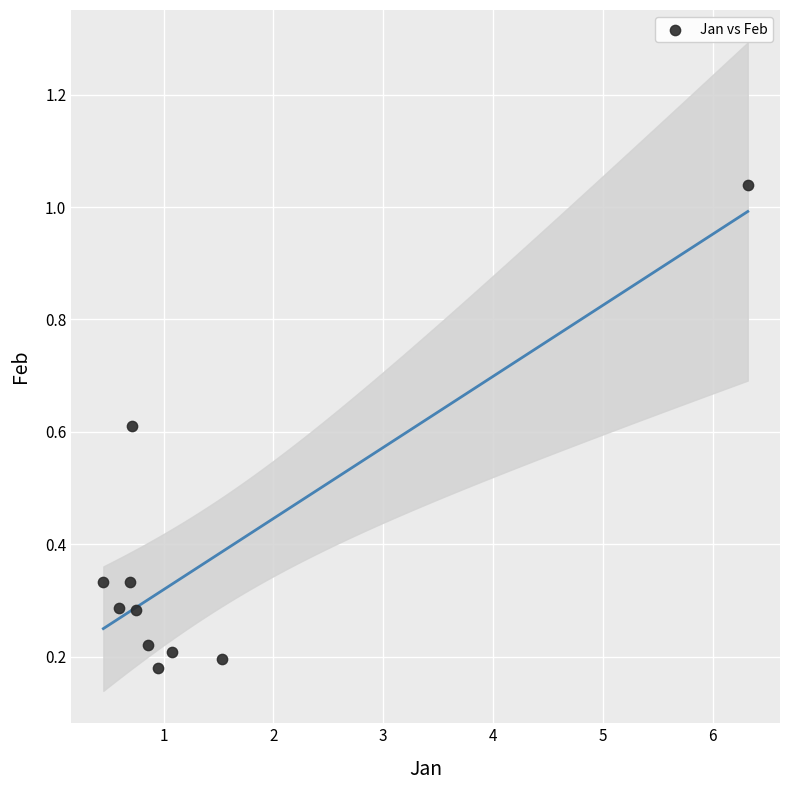

What is the average Y value?

0.4